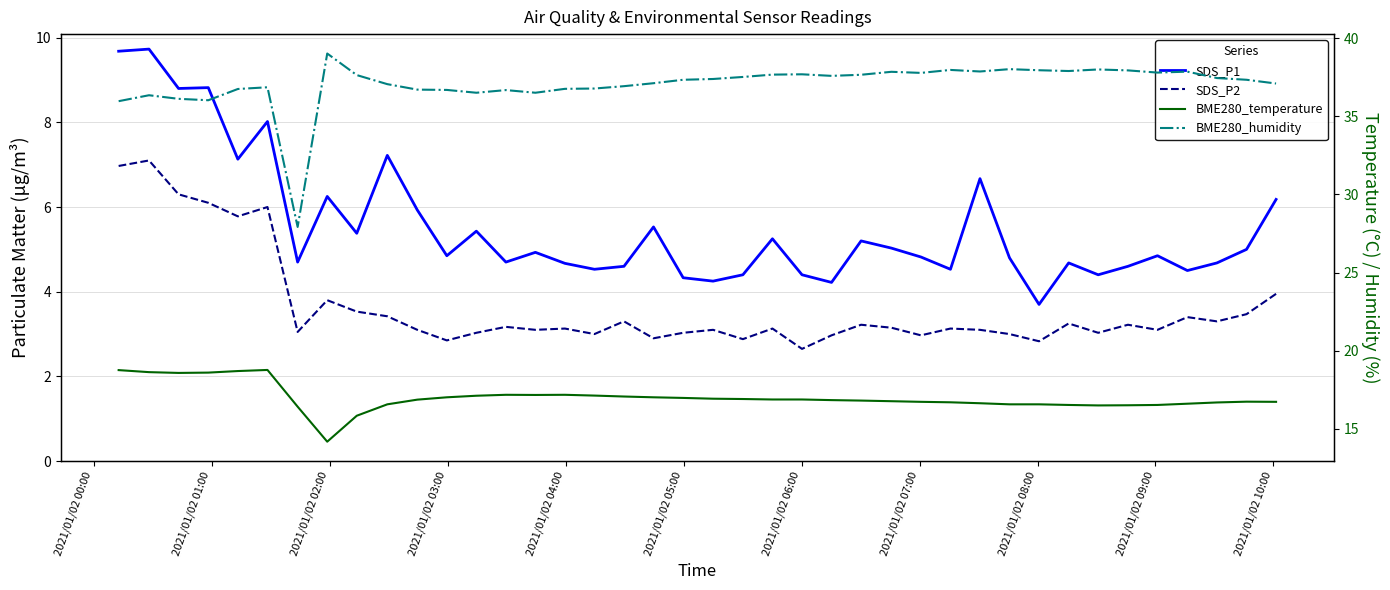

True or false: SDS_P2 and SDS_P1 cross at least once.

False